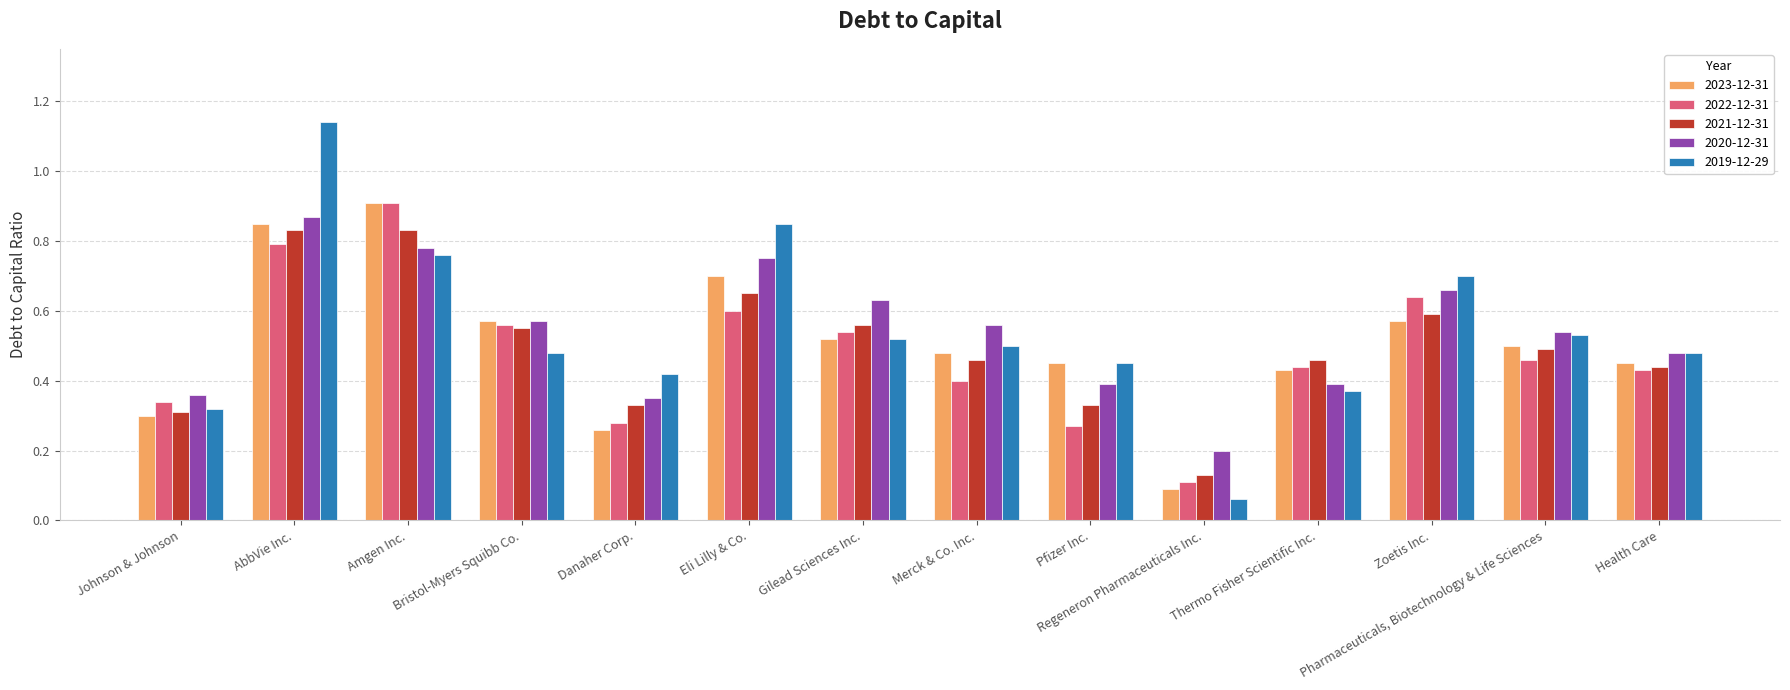

List the labels in order of 2022-12-31 value, smallest first.

Regeneron Pharmaceuticals Inc., Pfizer Inc., Danaher Corp., Johnson & Johnson, Merck & Co. Inc., Health Care, Thermo Fisher Scientific Inc., Pharmaceuticals, Biotechnology & Life Sciences, Gilead Sciences Inc., Bristol-Myers Squibb Co., Eli Lilly & Co., Zoetis Inc., AbbVie Inc., Amgen Inc.